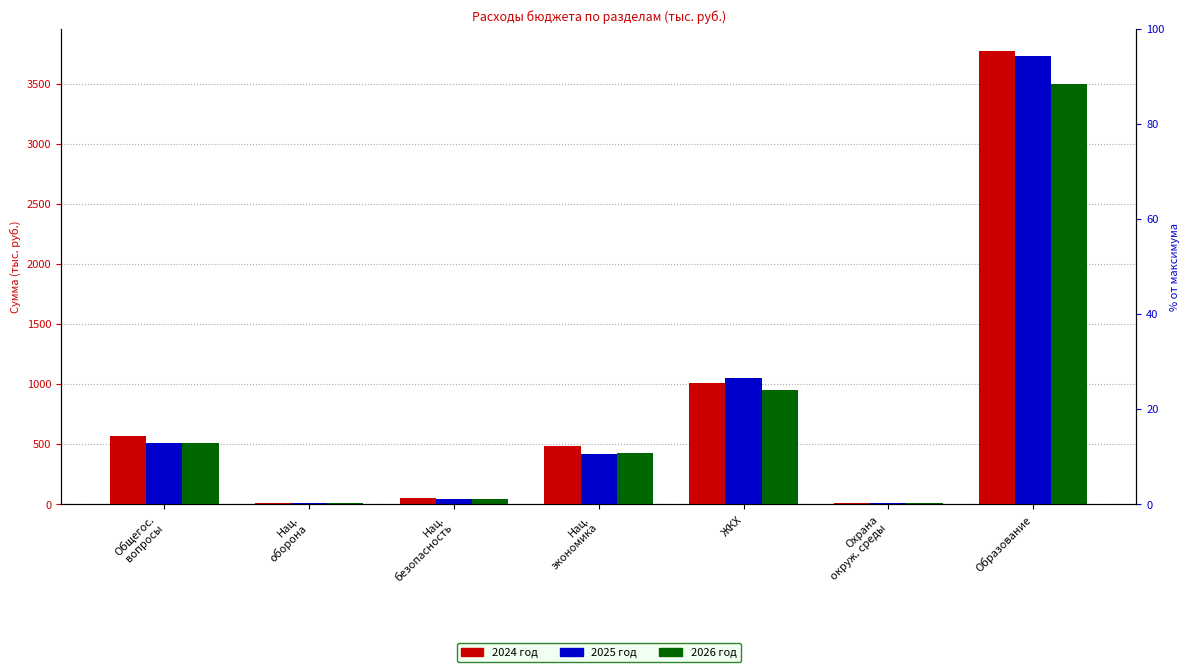

How many data points in 2026 год are above 428?

4